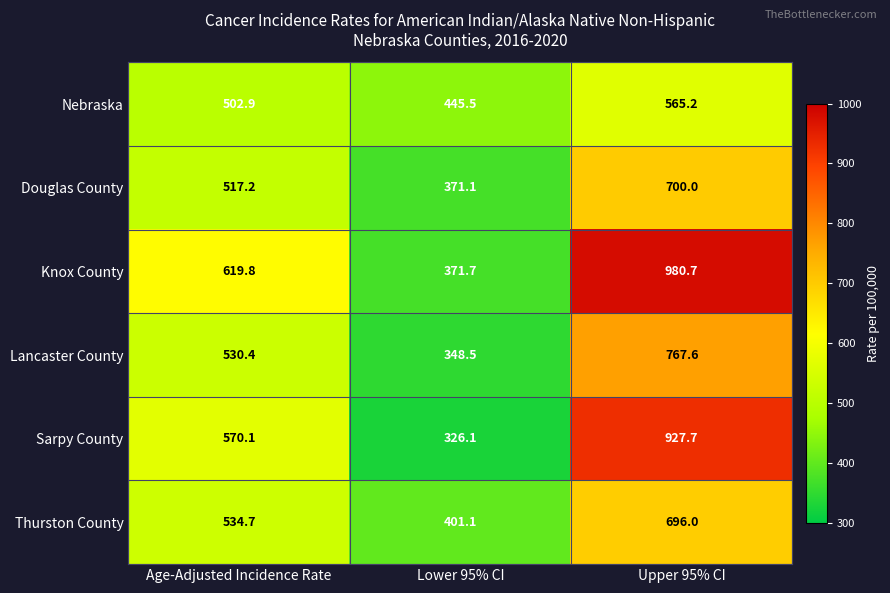

Which category has the lowest value across all series?

Lower 95% CI